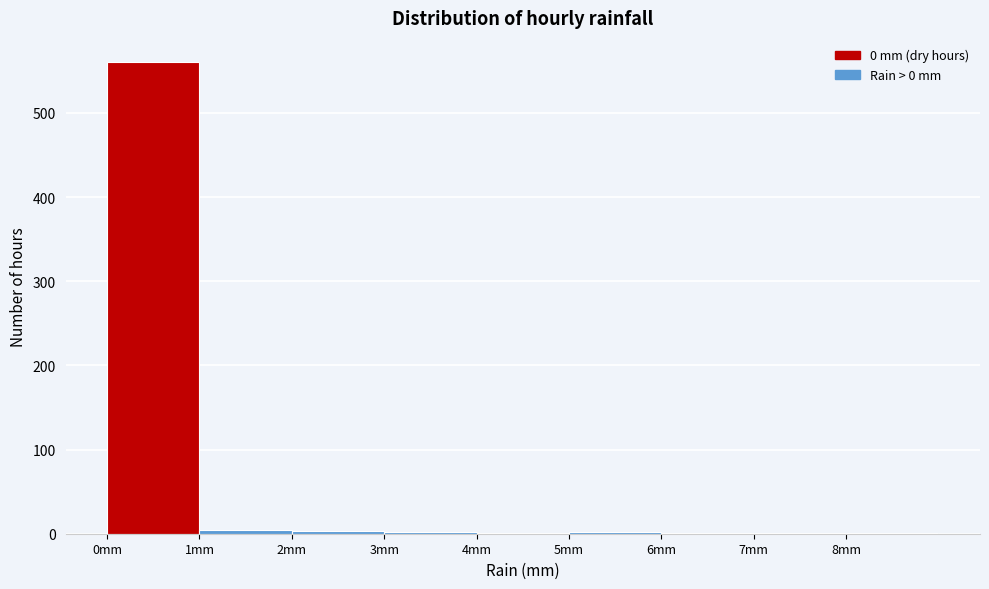

Reading left to right, list every bar in this chart as the range it spans on the x-axis followed by its height. The values are not printed on the chart, so give them approximately, as read against the axis.

0 to 1: 560
1 to 2: under 10
2 to 3: under 10
3 to 4: under 10
4 to 5: under 10
5 to 6: under 10
6 to 7: under 10
7 to 8: under 10
8 to 9: under 10